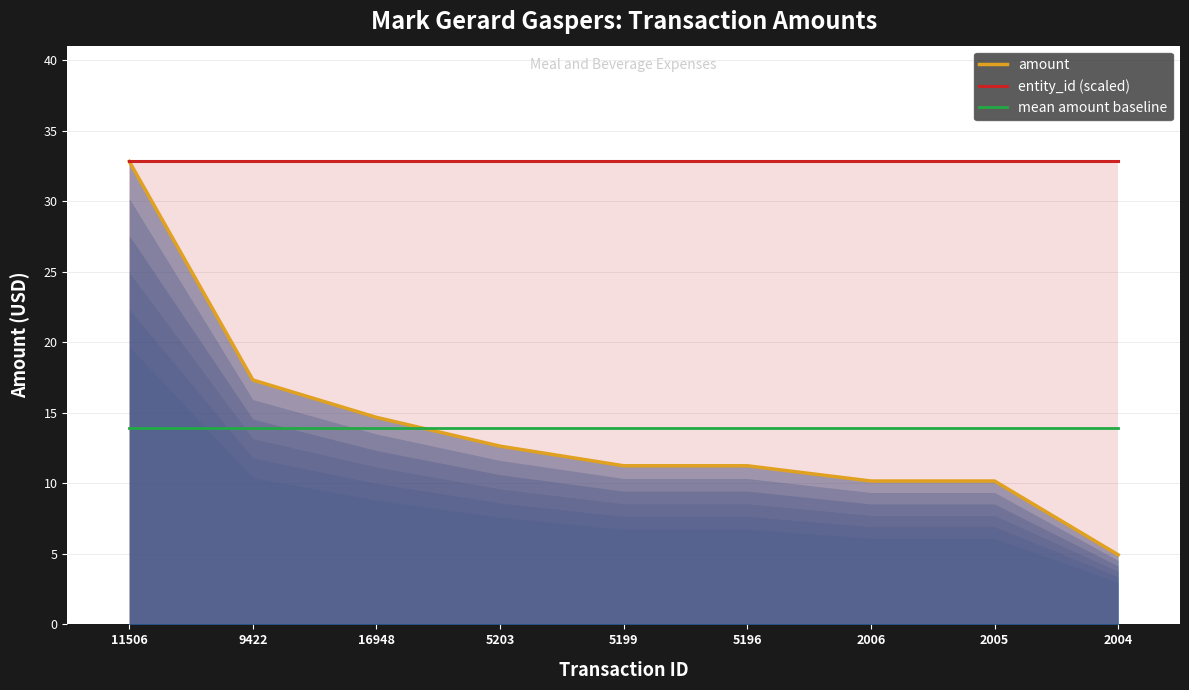

List the labels in order of amount value, largest first.

11506, 9422, 16948, 5203, 5199, 5196, 2006, 2005, 2004